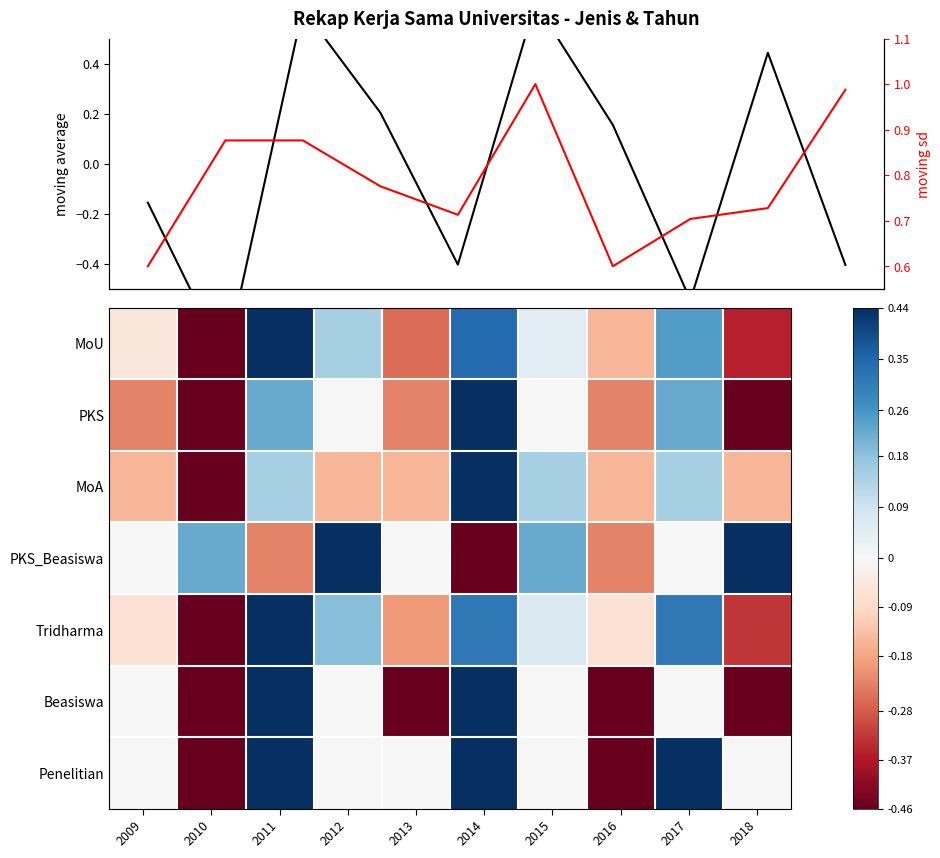

Is the value of Penelitian at 2017 greater than the value of Tridharma at 2016?

Yes